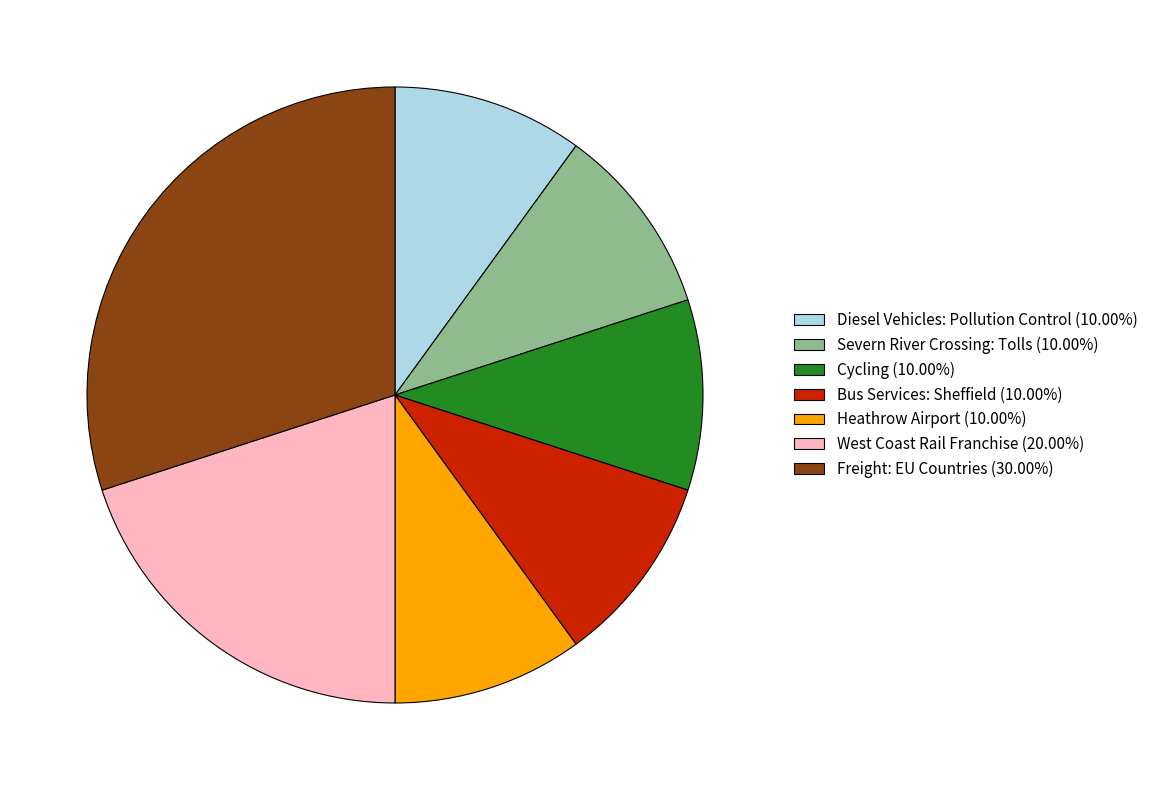

Is there any slice that represents more than half of the pie?

No